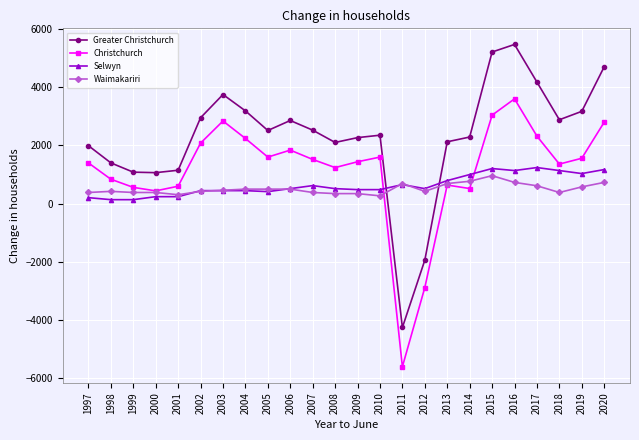

Which series has the largest range (max minus min)?

Greater Christchurch